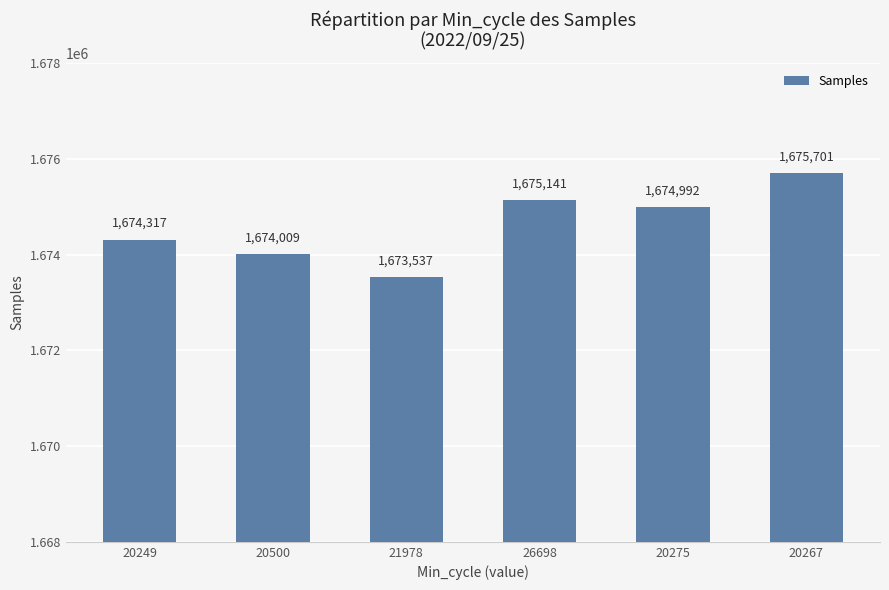

What is the greatest value displayed?

1675701